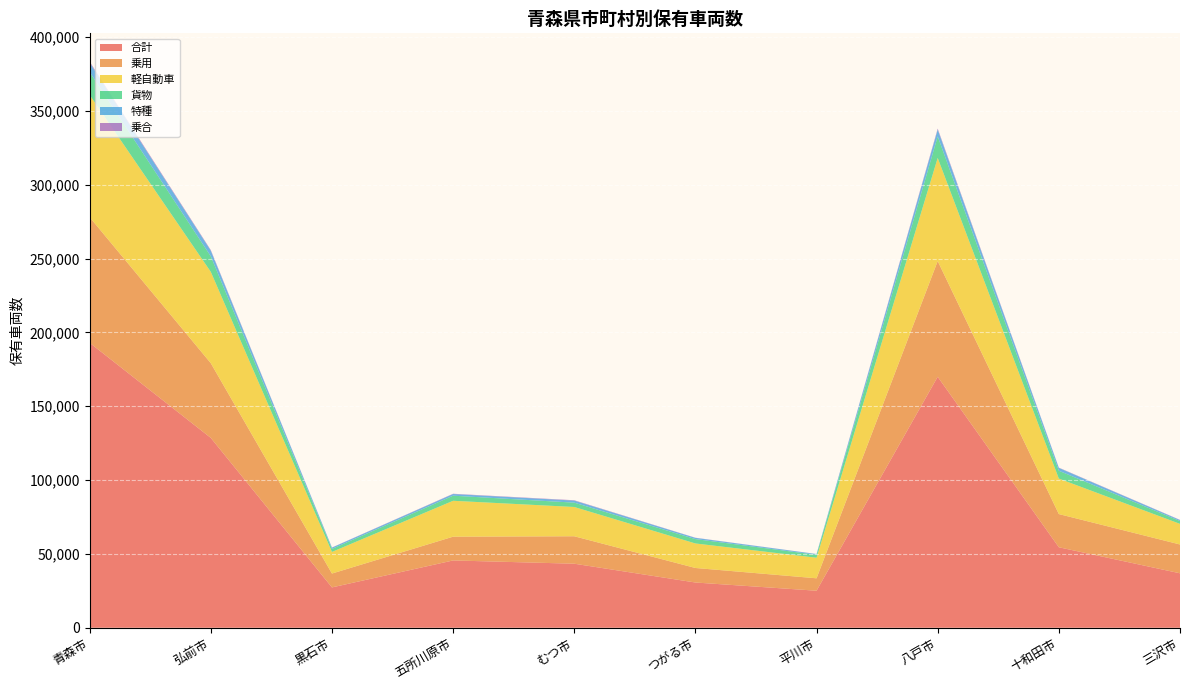

Reading right to left, transcribe all the data shown in this chart.

合計: 三沢市=36883	十和田市=54502	八戸市=169940	平川市=25084	つがる市=30643	むつ市=43372	五所川原市=45581	黒石市=27324	弘前市=128550	青森市=192935
乗用: 三沢市=19504	十和田市=22484	八戸市=78331	平川市=8413	つがる市=9840	むつ市=18587	五所川原市=16088	黒石市=9390	弘前市=50580	青森市=85040
軽自動車: 三沢市=13963	十和田市=24008	八戸市=69821	平川市=13933	つがる市=16595	むつ市=19816	五所川原市=24303	黒石市=14634	弘前市=61827	青森市=82794
貨物: 三沢市=1909	十和田市=5320	八戸市=14560	平川市=1960	つがる市=2958	むつ市=2933	五所川原市=3448	黒石市=2049	弘前市=10530	青森市=15481
特種: 三沢市=667	十和田市=1913	八戸市=4625	平川市=522	つがる市=834	むつ市=1390	五所川原市=1118	黒石市=863	弘前市=3789	青森市=6363
乗合: 三沢市=127	十和田市=187	八戸市=655	平川市=44	つがる市=96	むつ市=246	五所川原市=196	黒石市=90	弘前市=435	青森市=670